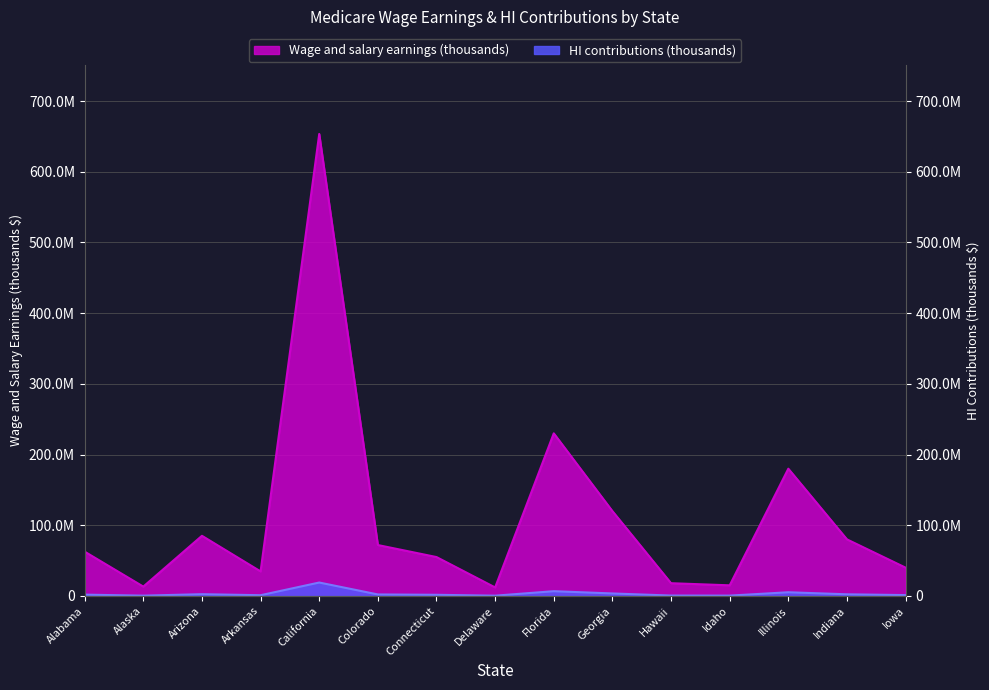

Which label corresponds to the smallest value in the chart?

Delaware